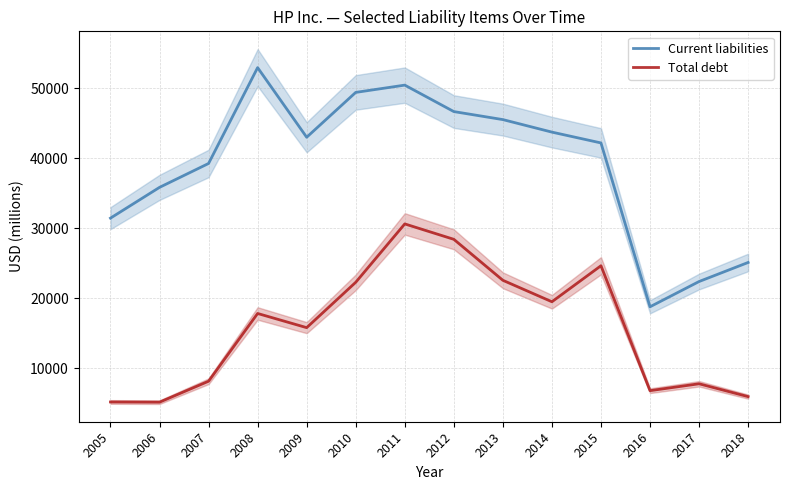

What is the average value of the Total debt series?

15791